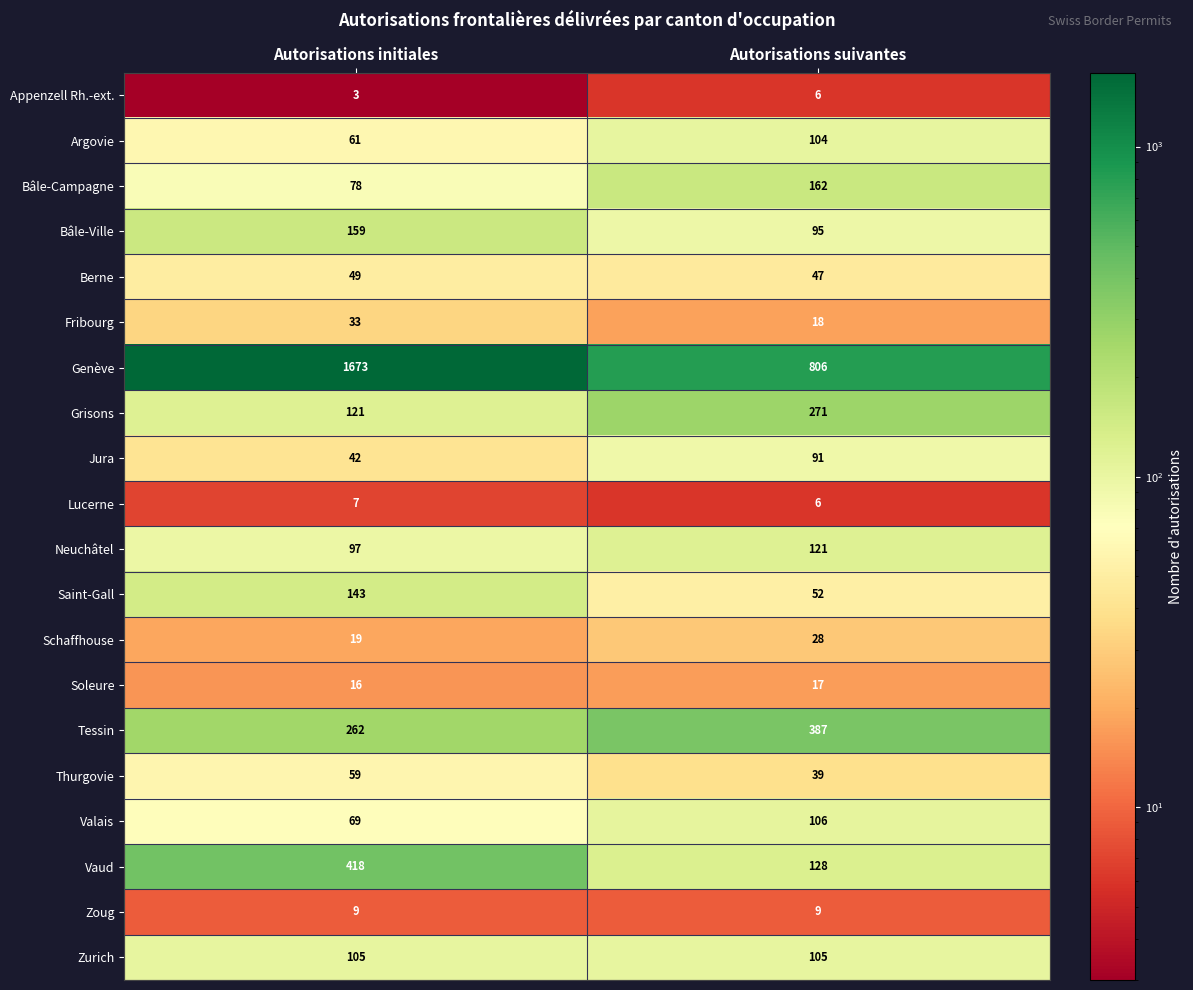

What is the sum of all Berne values?

96